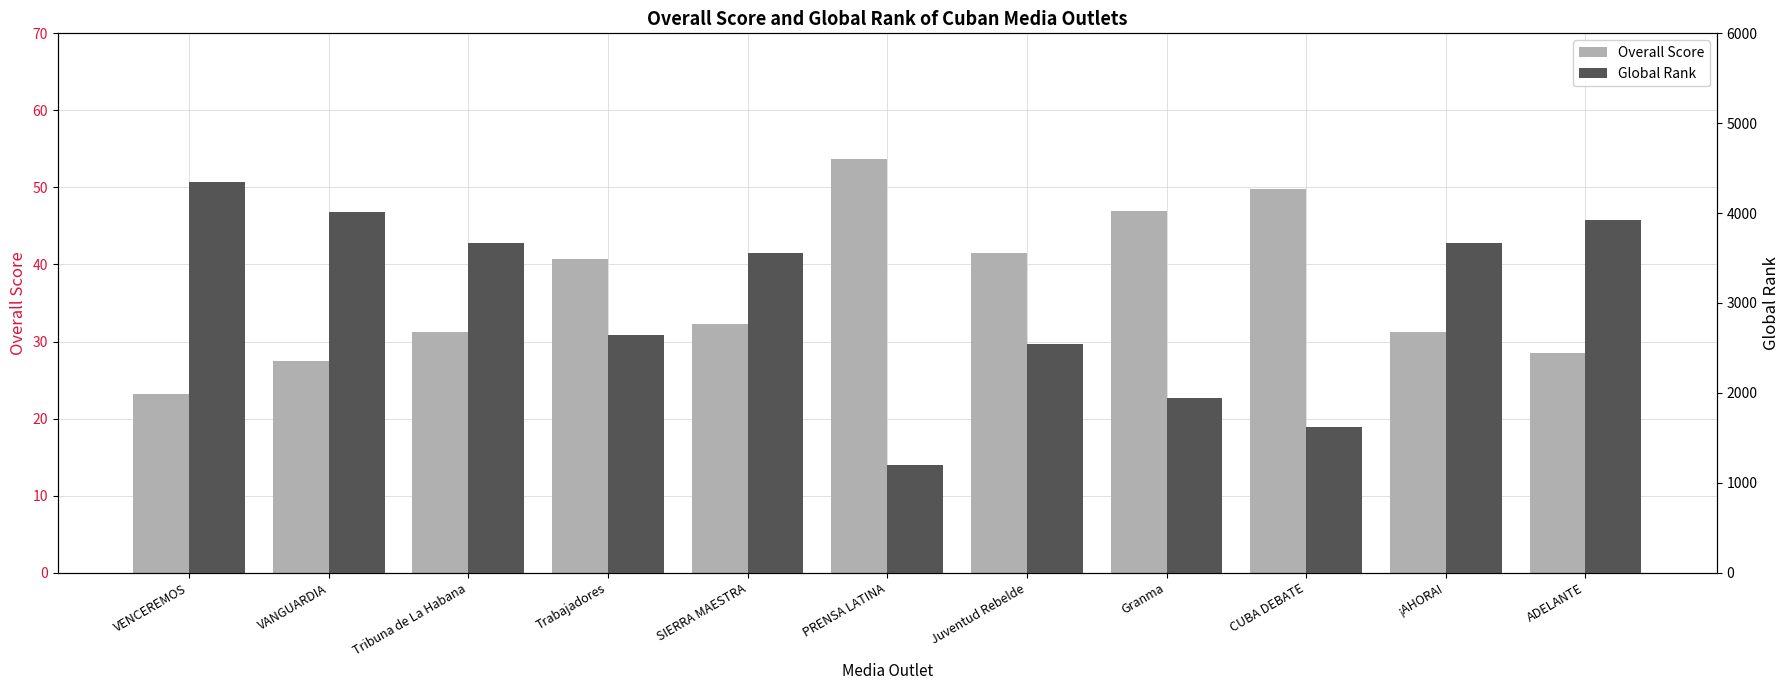

What is the maximum value for Overall Score?

53.8